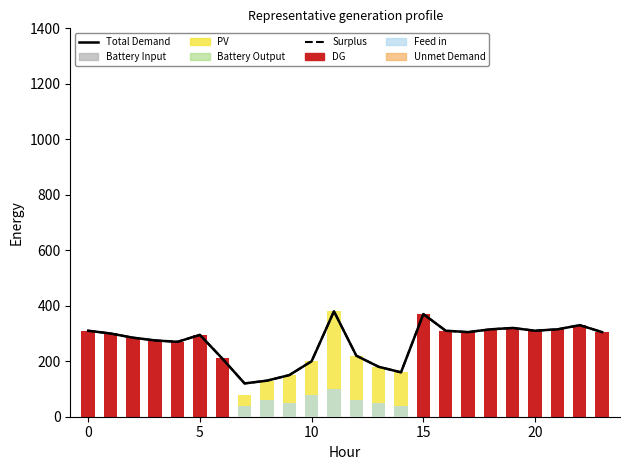

What is the total value across all series at 6?

630